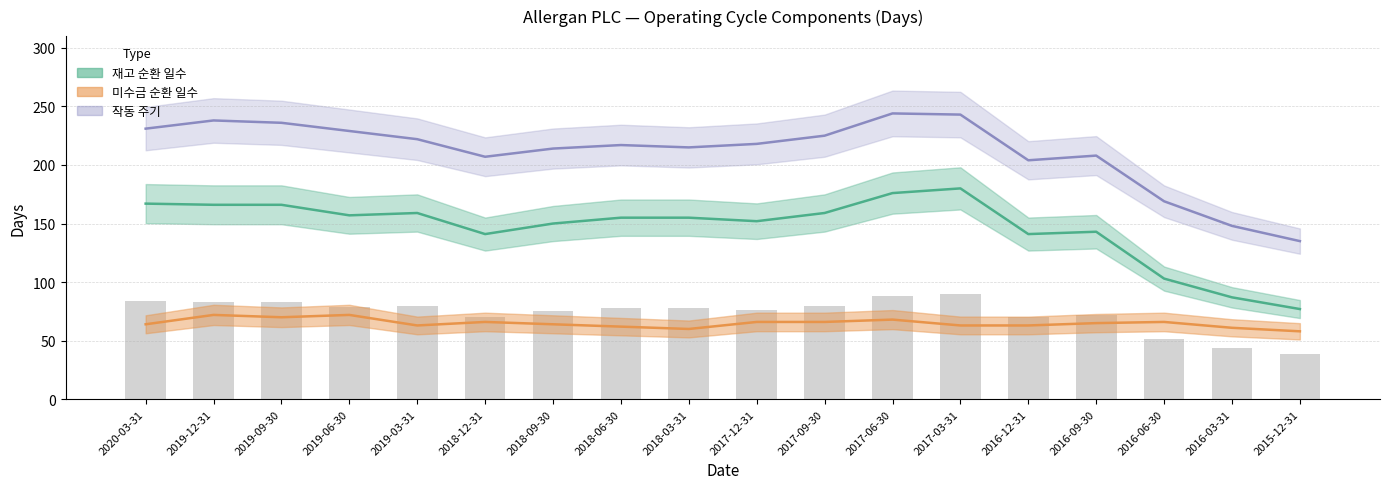

What is the average value of the 미수금 순환 일수 series?

65